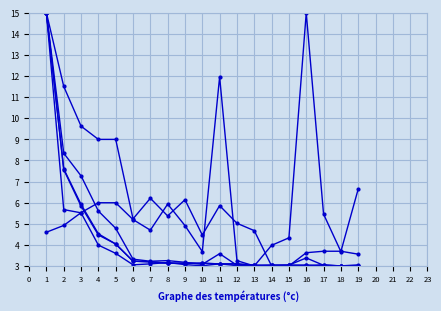

How many data points does each series have?

19